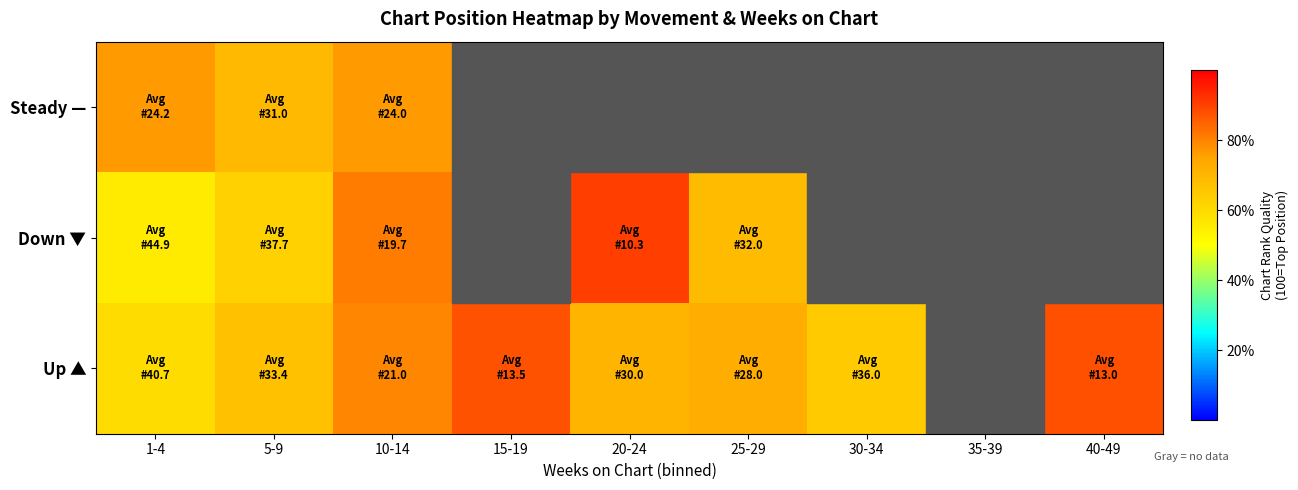

Is the value of Steady — at 1-4 greater than the value of Up ▲ at 20-24?

Yes